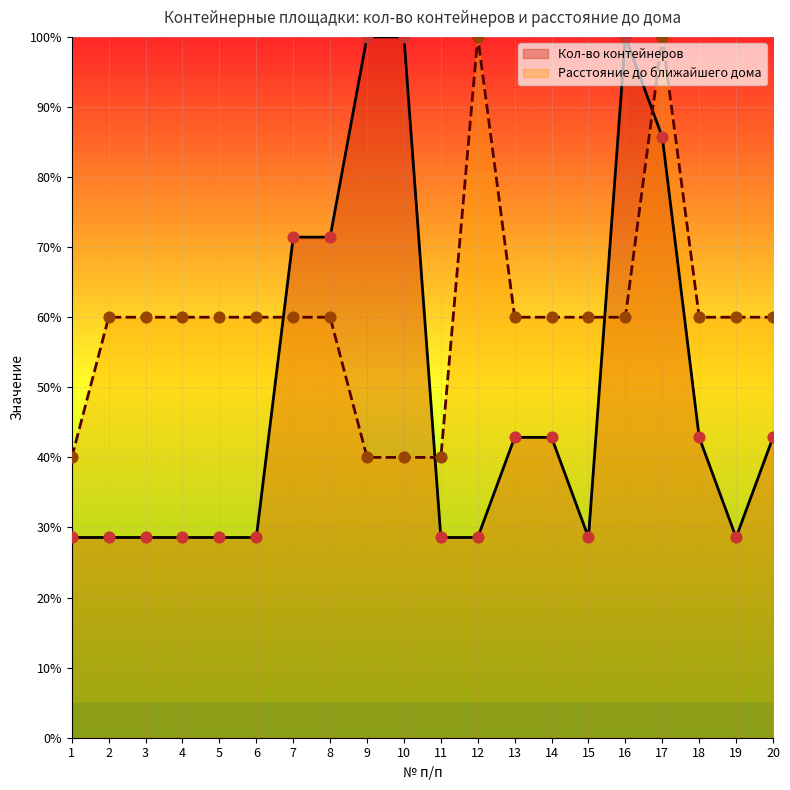

What is the total value across all series at 19?

88.6